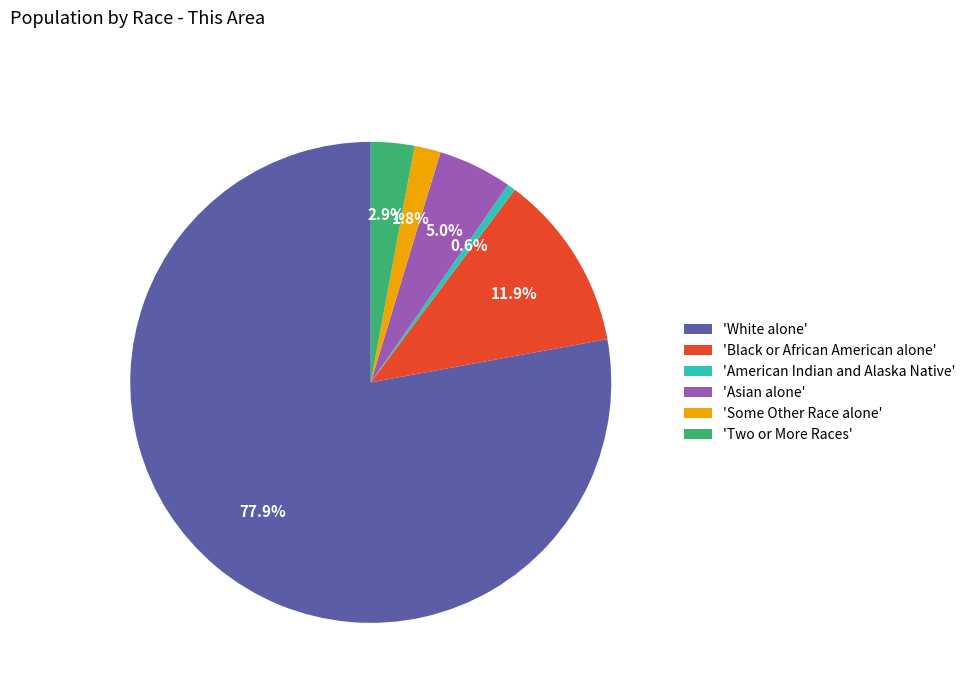

Approximately how many times larger is the value at 'Black or African American alone' compared to 'Two or More Races'?

4.1